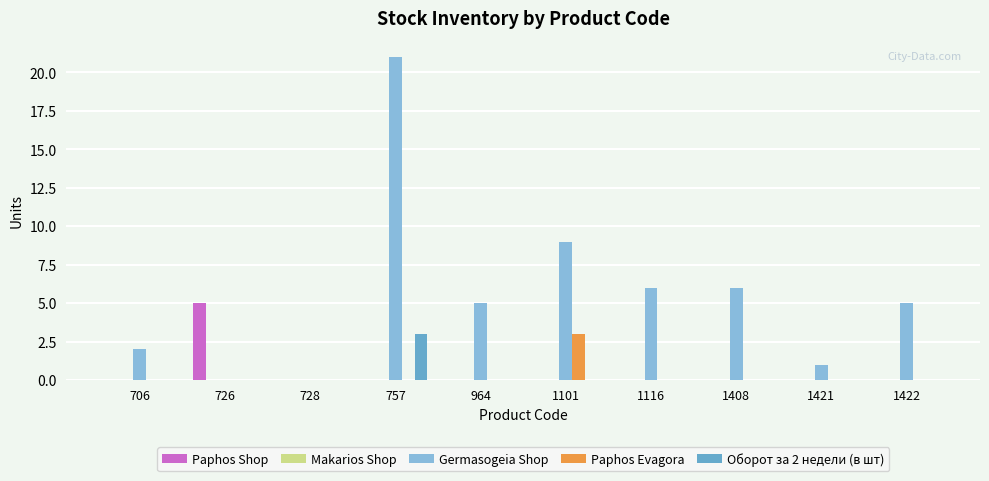

Which series has the largest range (max minus min)?

Germasogeia Shop